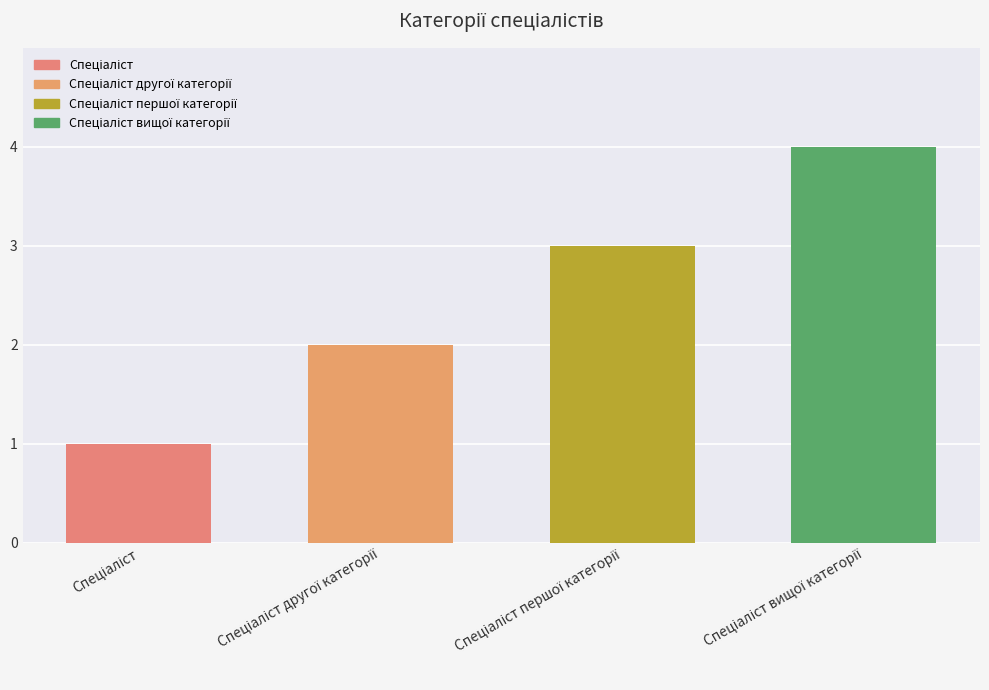

Does the chart contain stacked bars?

No